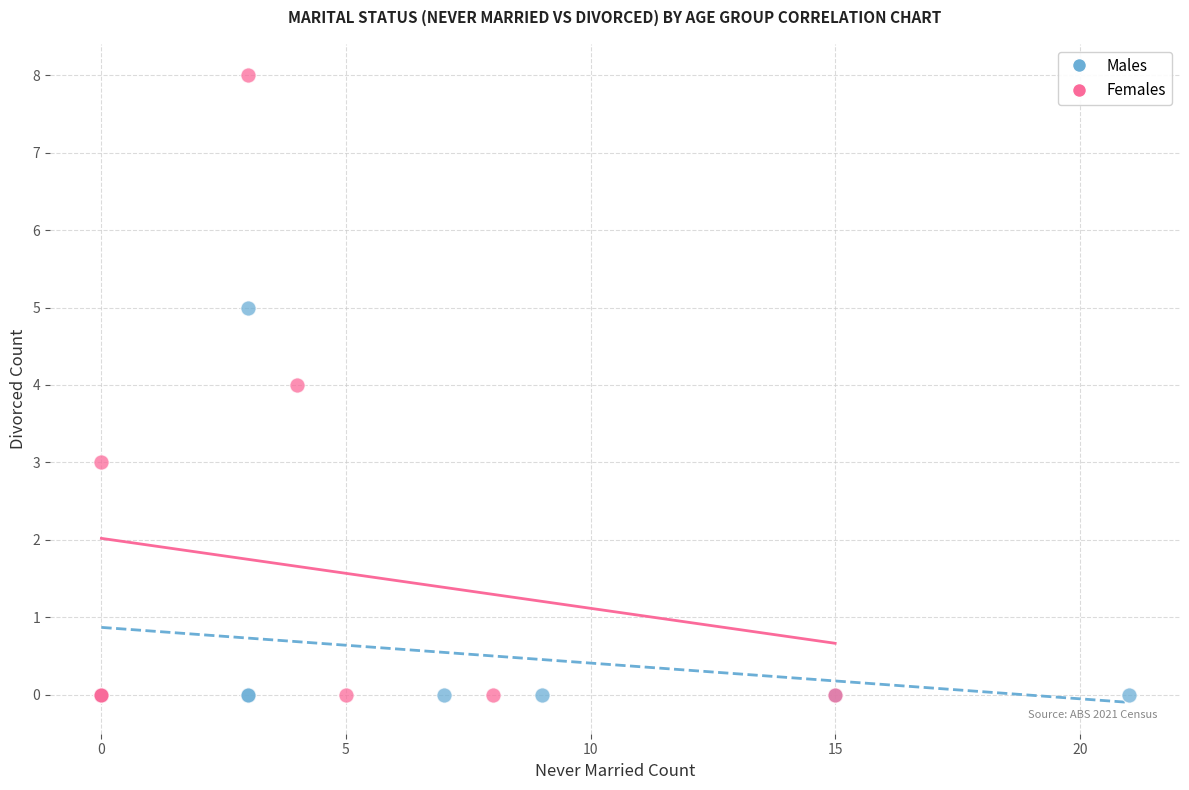

What are all the series names shown in the legend?

Males, Females